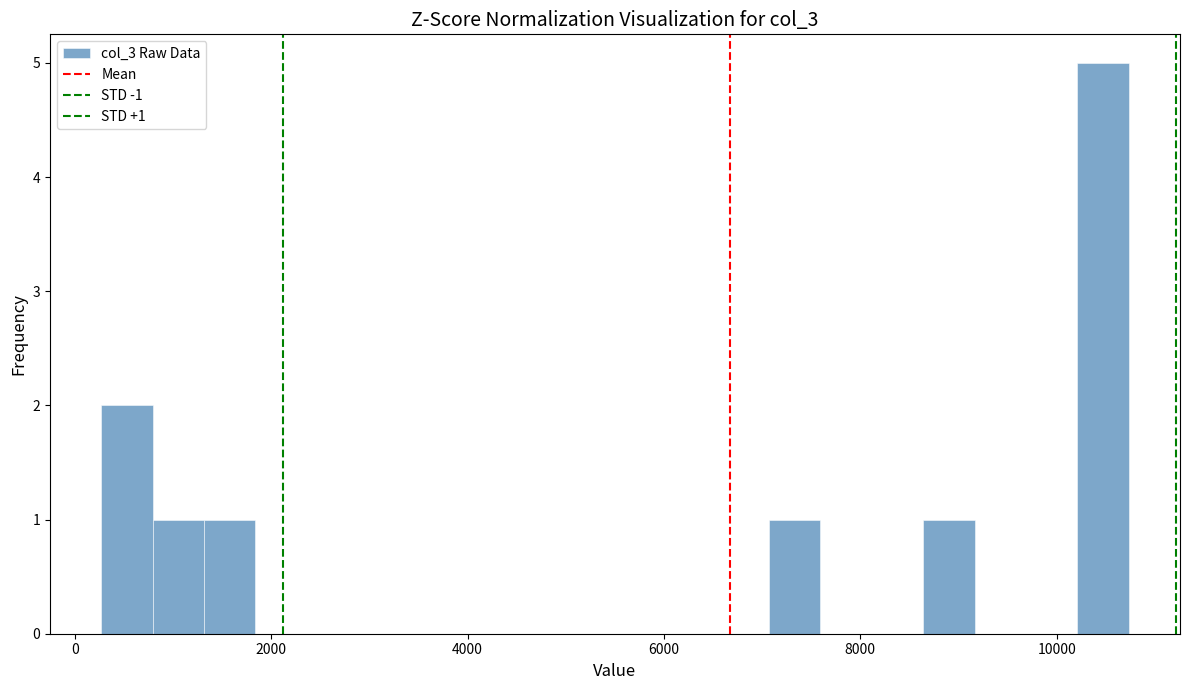

Read against the x-axis, roughly where is the centre of the tallest bar?

10400